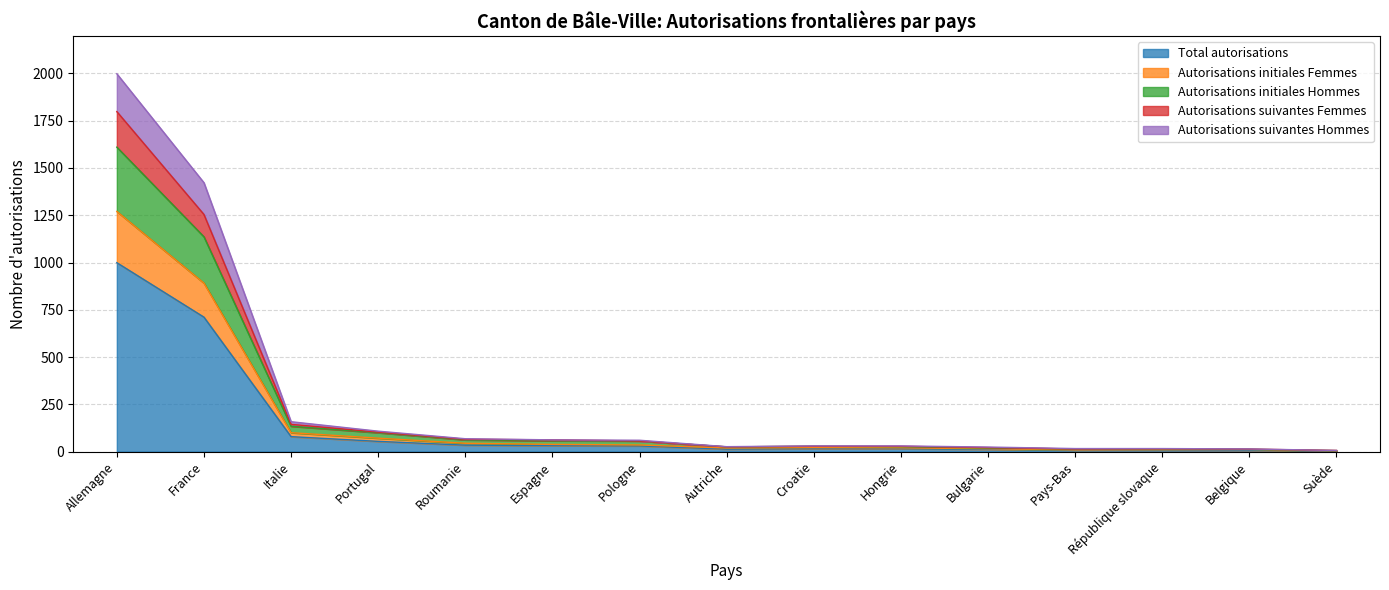

Reading left to right, transcribe all the data shown in this chart.

Total autorisations: Allemagne=999	France=711	Italie=79	Portugal=54	Roumanie=34	Espagne=31	Pologne=30	Autriche=13	Croatie=15	Hongrie=15	Bulgarie=12	Pays-Bas=8	République slovaque=8	Belgique=7	Suède=3
Autorisations initiales Femmes: Allemagne=1798	France=1254	Italie=144	Portugal=103	Roumanie=65	Espagne=62	Pologne=56	Autriche=25	Croatie=28	Hongrie=28	Bulgarie=21	Pays-Bas=14	République slovaque=15	Belgique=13	Suède=6
Autorisations initiales Hommes: Allemagne=1610	France=1136	Italie=134	Portugal=100	Roumanie=62	Espagne=57	Pologne=56	Autriche=25	Croatie=28	Hongrie=26	Bulgarie=19	Pays-Bas=14	République slovaque=15	Belgique=12	Suède=5
Autorisations suivantes Femmes: Allemagne=1270	France=891	Italie=100	Portugal=71	Roumanie=44	Espagne=38	Pologne=35	Autriche=19	Croatie=21	Hongrie=20	Bulgarie=15	Pays-Bas=9	République slovaque=10	Belgique=11	Suède=4
Autorisations suivantes Hommes: Allemagne=1998	France=1422	Italie=158	Portugal=108	Roumanie=68	Espagne=62	Pologne=60	Autriche=26	Croatie=30	Hongrie=30	Bulgarie=24	Pays-Bas=16	République slovaque=16	Belgique=14	Suède=6